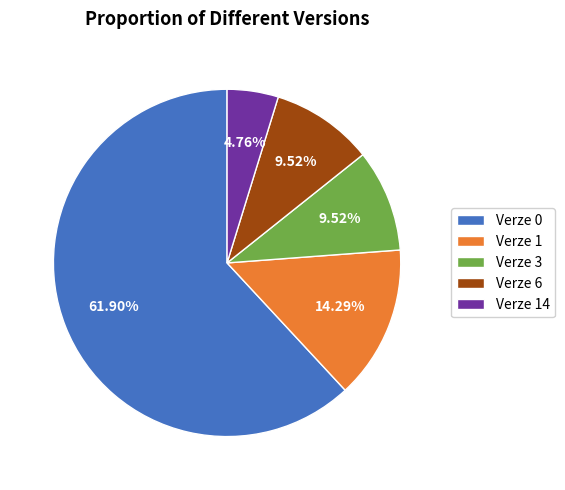

True or false: Verze 1 accounts for 1% of the total.

False